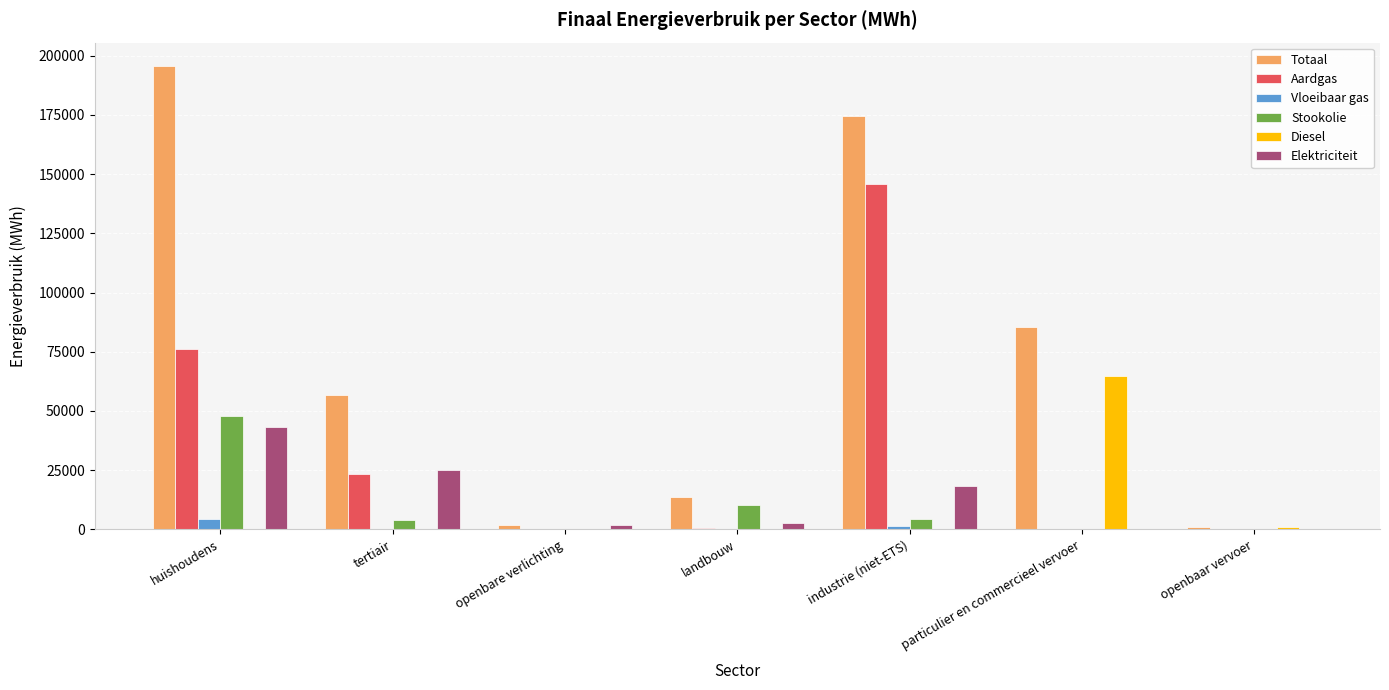

Are the bars grouped side by side (vs. stacked)?

Yes